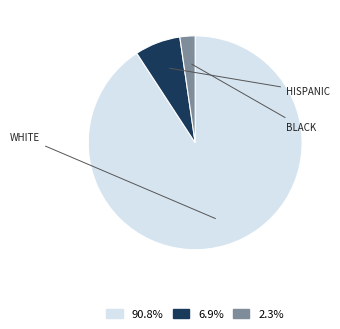

Combined, do 6.9% and 90.8% account for over 50%?

Yes